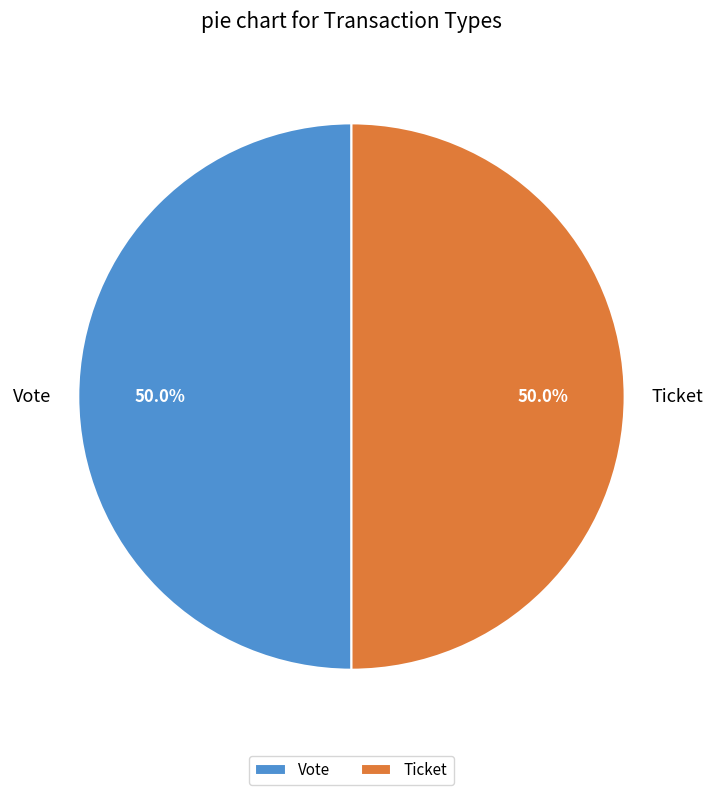

Combined, what portion of the pie is Vote and Ticket?

100.0%